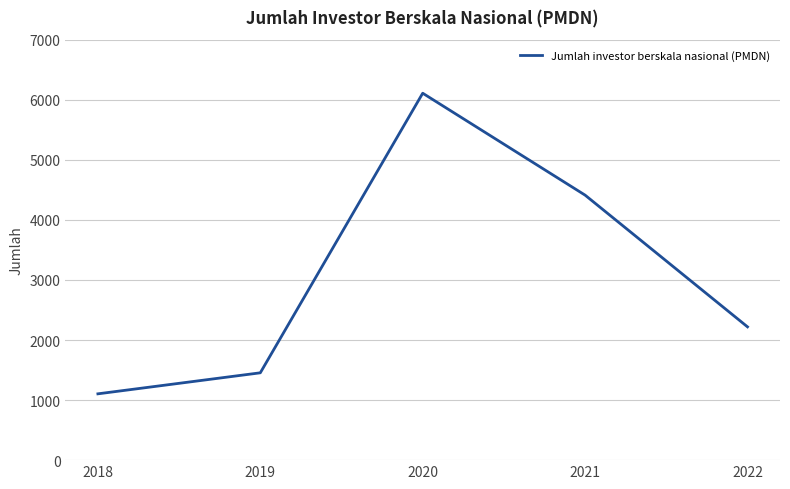

Reading right to left, extract all data points from this chart.

2219	4412	6109	1454	1104